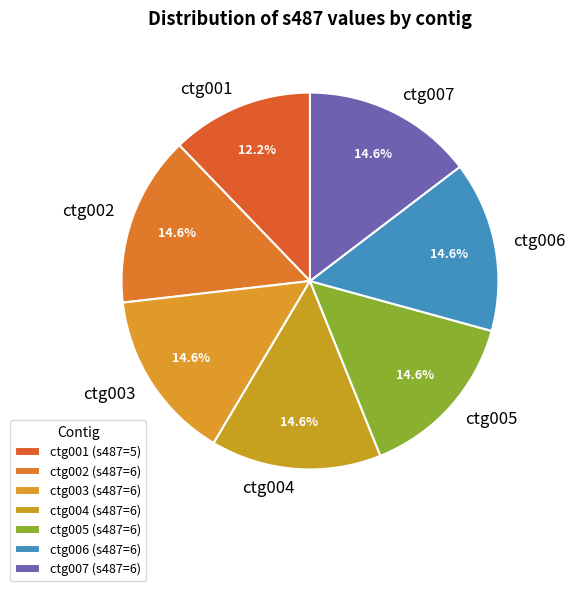

Is the sum of ctg006 and ctg001 greater than half?

No